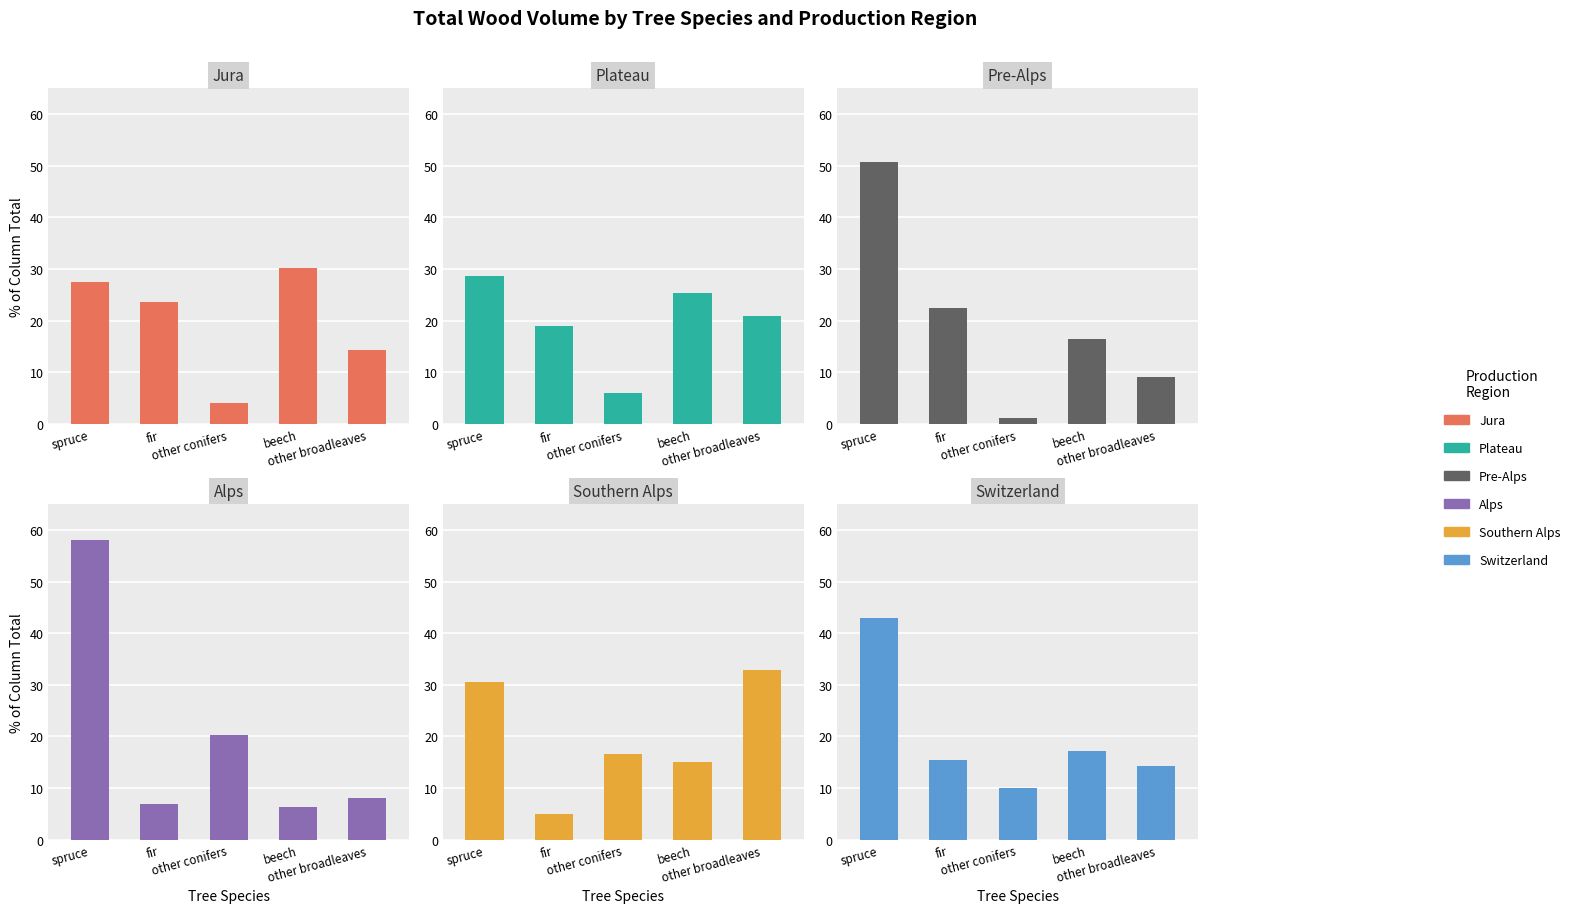

Does the chart contain stacked bars?

No